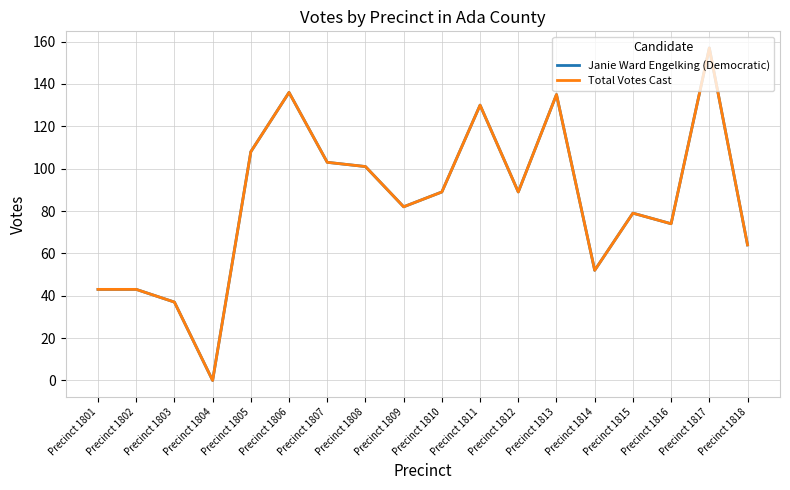

List the series in order of their peak value, highest first.

Janie Ward Engelking (Democratic), Total Votes Cast